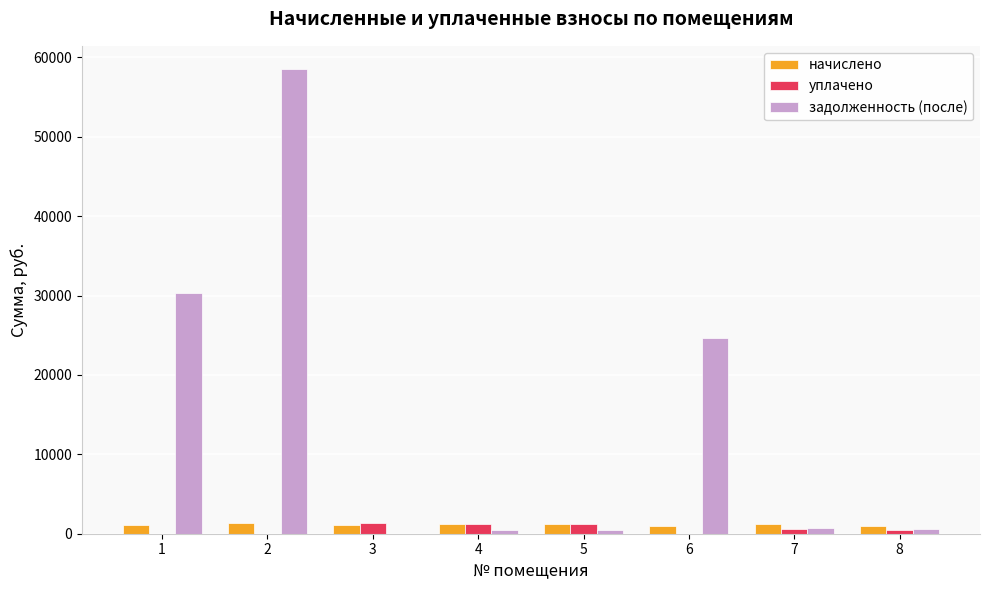

Which series changed the most between 1 and 6?

задолженность (после)